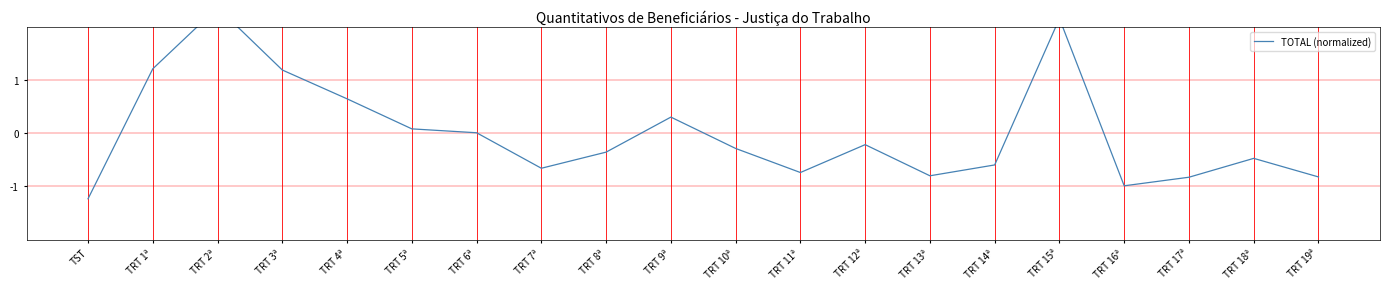

Rank the categories by value from lowest to highest.

TST, TRT 16ª, TRT 17ª, TRT 19ª, TRT 13ª, TRT 11ª, TRT 7ª, TRT 14ª, TRT 18ª, TRT 8ª, TRT 10ª, TRT 12ª, TRT 6ª, TRT 5ª, TRT 9ª, TRT 4ª, TRT 3ª, TRT 1ª, TRT 15ª, TRT 2ª